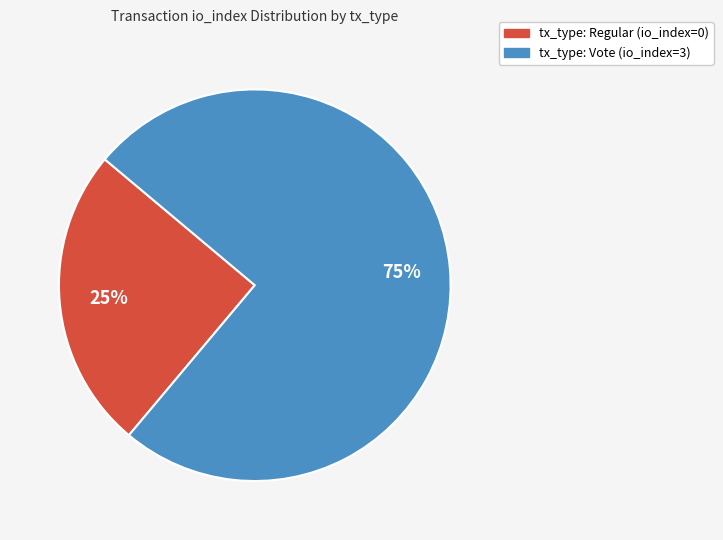

How many slices are in this pie chart?

2